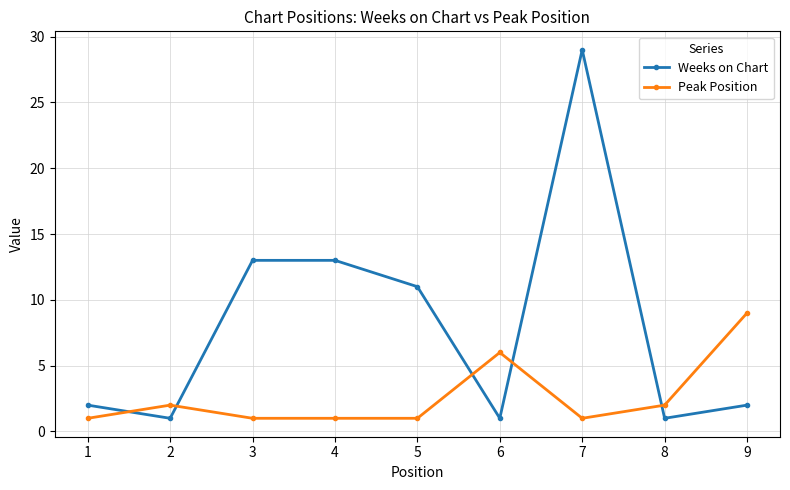

How many intersections are there between Peak Position and Weeks on Chart?

5